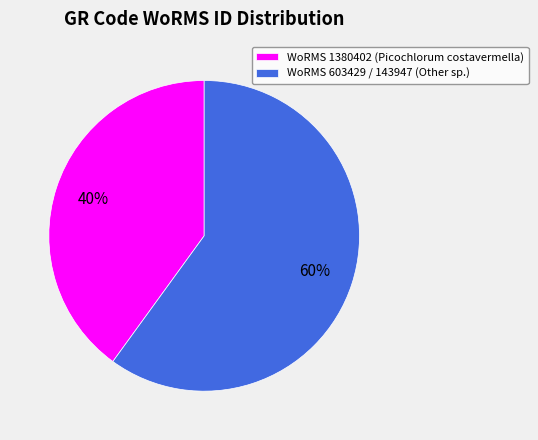

Combined, do WoRMS 1380402 (Picochlorum costavermella) and WoRMS 603429 / 143947 (Other sp.) account for over 50%?

Yes